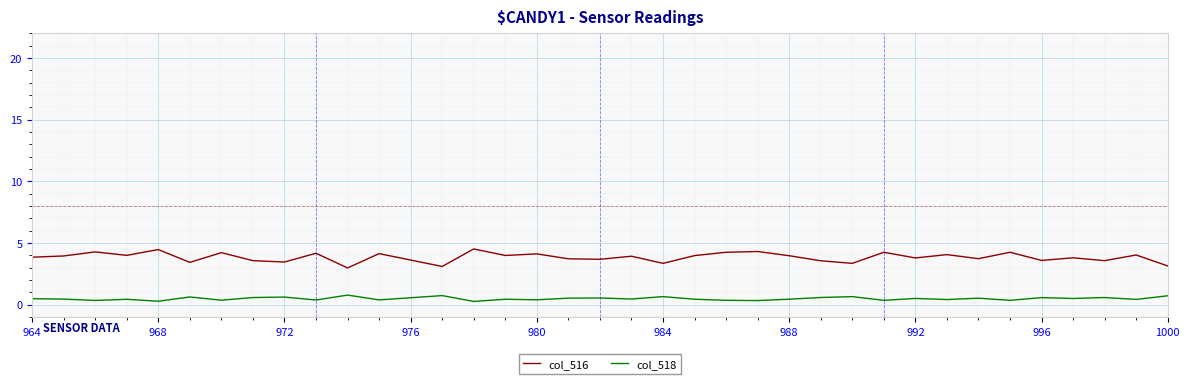

Rank the series by their maximum value, from lowest to highest.

col_518, col_516